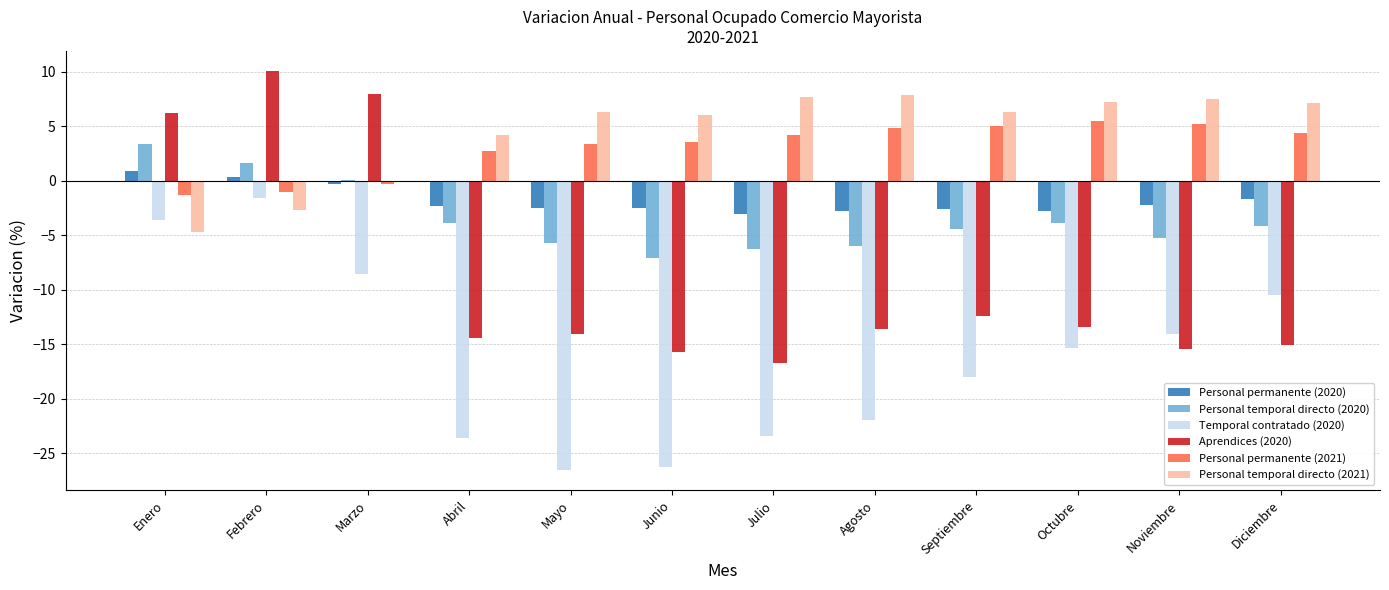

At which label is Personal temporal directo (2020) closest to -1?

Marzo